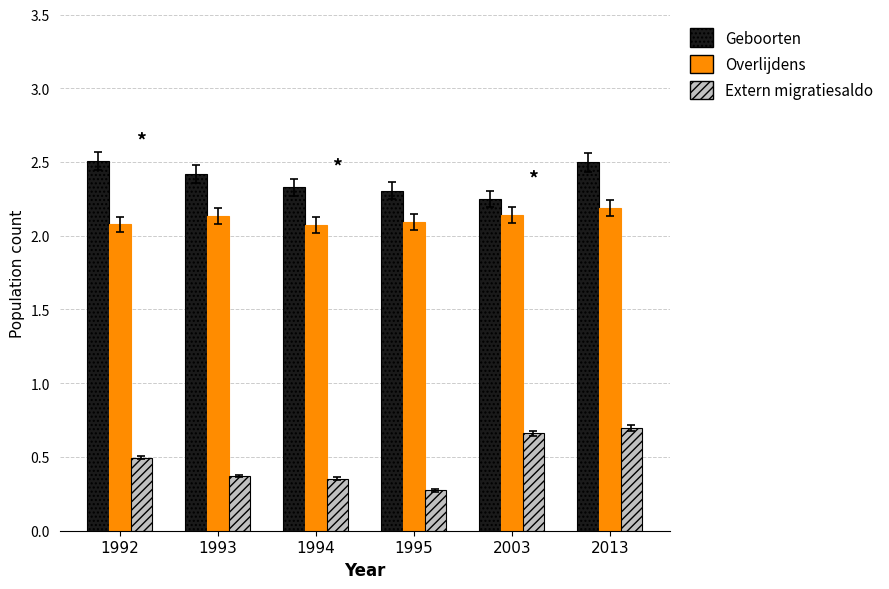

What is the smallest value displayed?

0.3